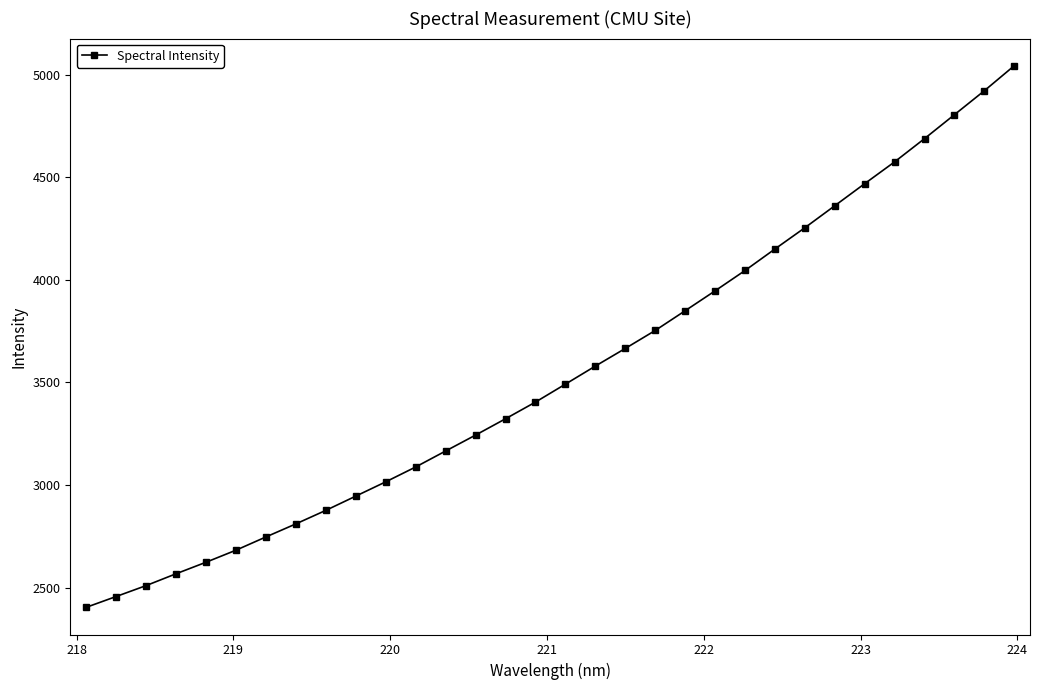

What is the average value?

3545.9